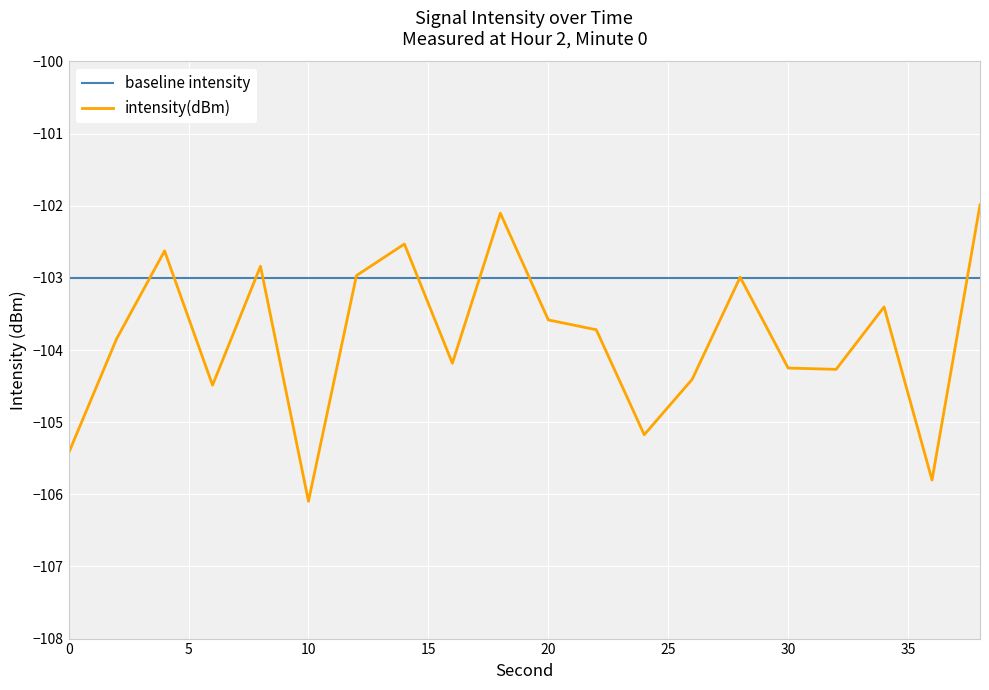

List the series in order of their peak value, highest first.

intensity(dBm), baseline intensity